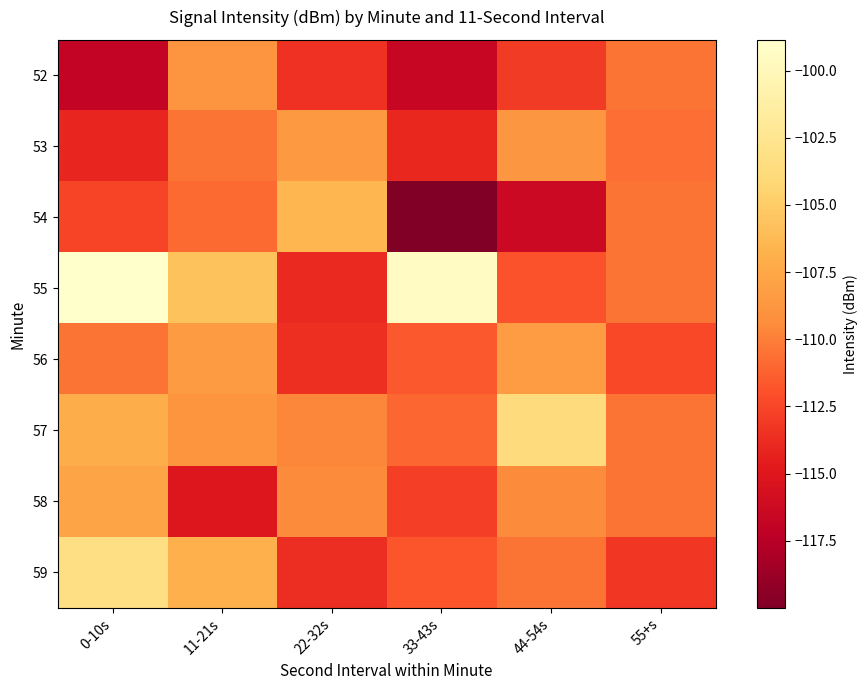

What is the difference between the highest and lowest values at 55+s?

2.7